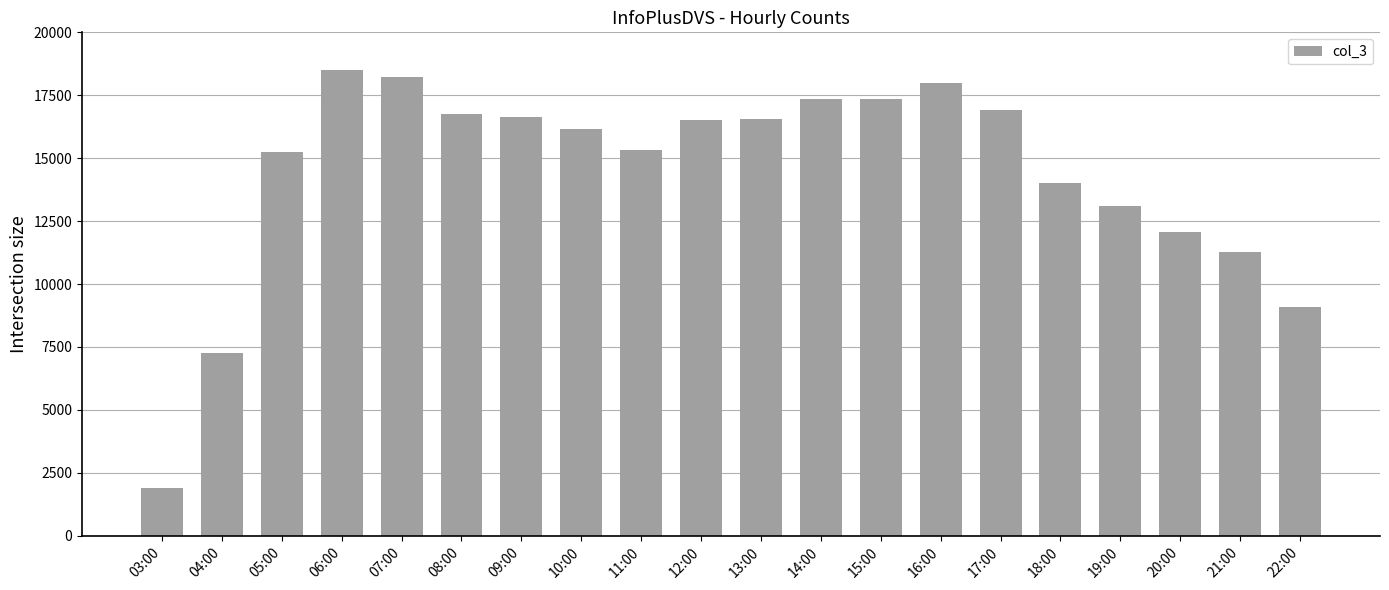

What is the average value?

14409